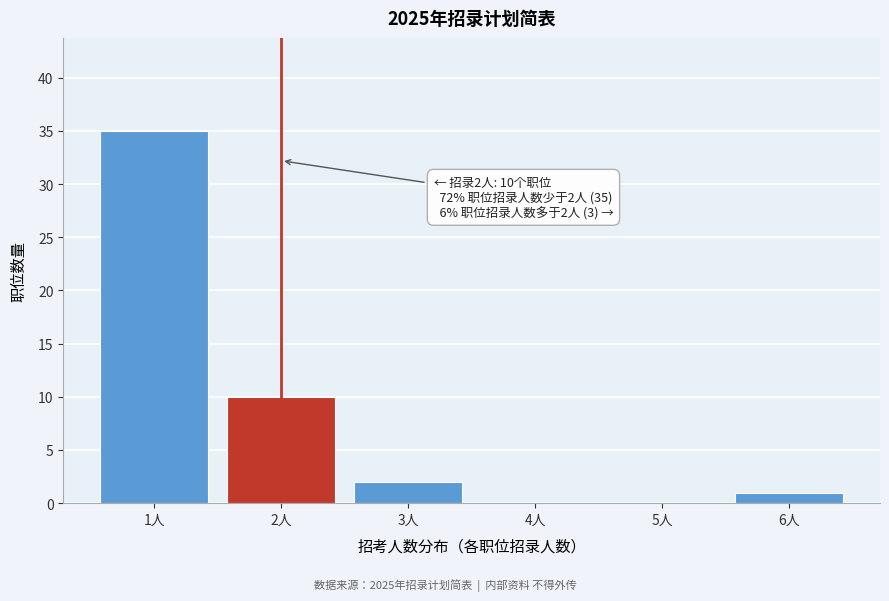

Reading left to right, transcribe all the data shown in this chart.

1人=35	2人=10	3人=2	4人=0	5人=0	6人=1